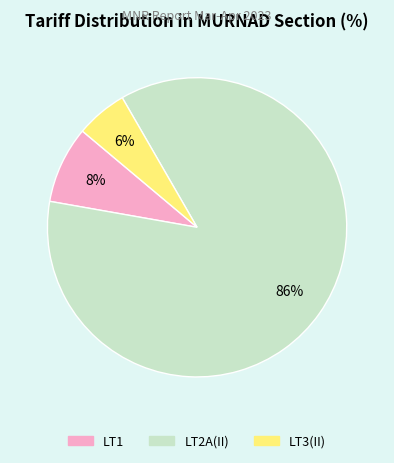

Which category has the biggest portion of the pie?

LT2A(II)